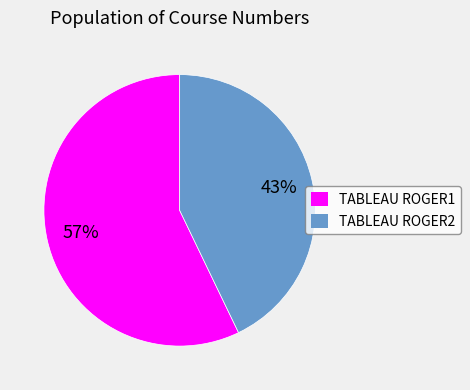

Is there a majority slice in this chart?

Yes